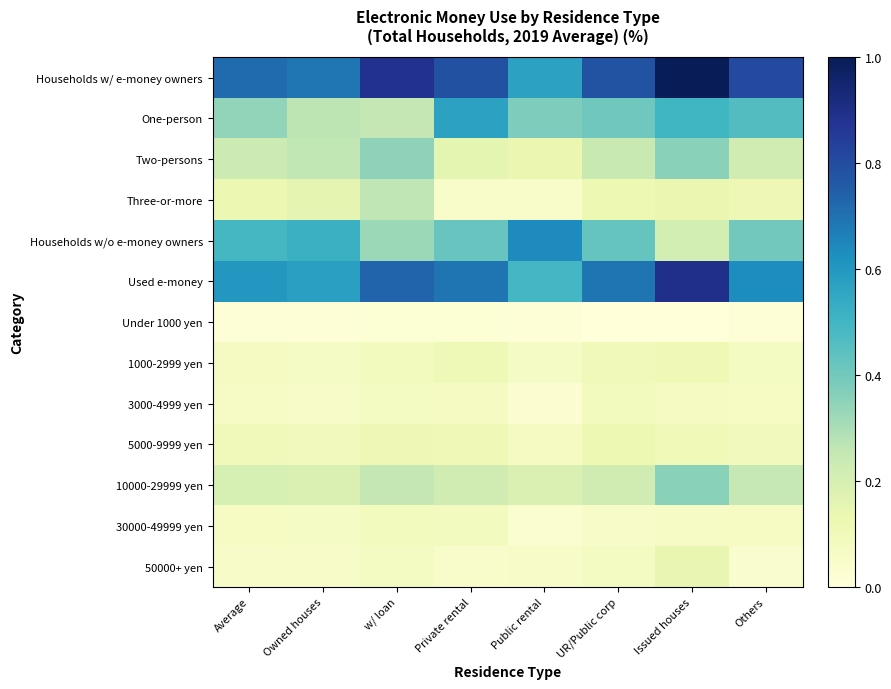

Which series has the largest total across all categories?

Households w/ e-money owners